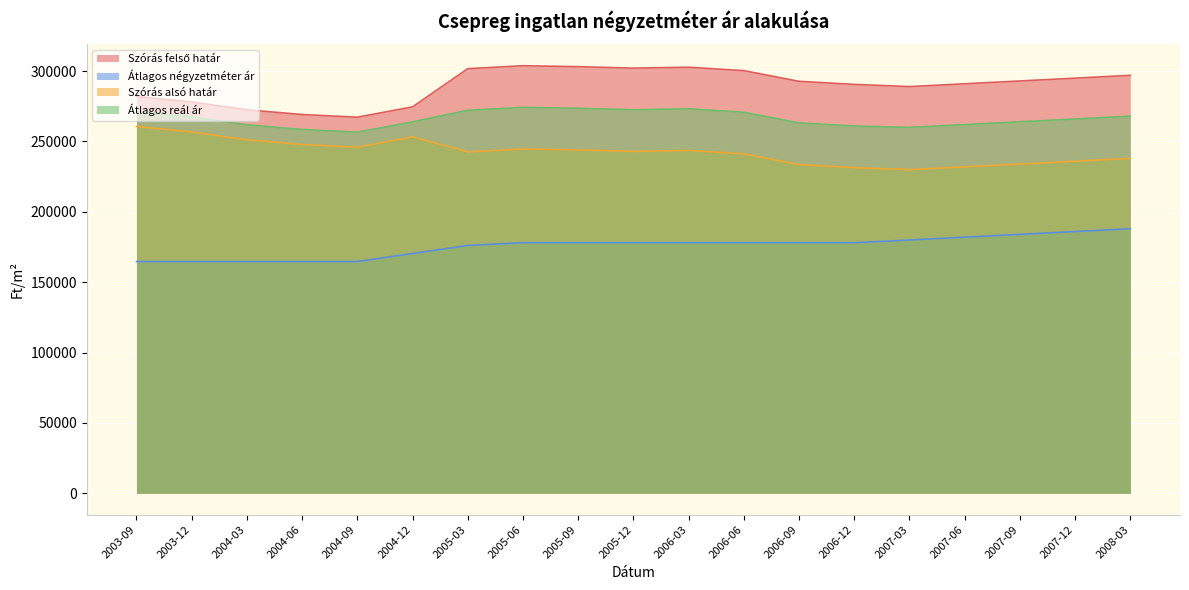

What is the approximate value of Átlagos négyzetméter ár at 2005-12?

178060